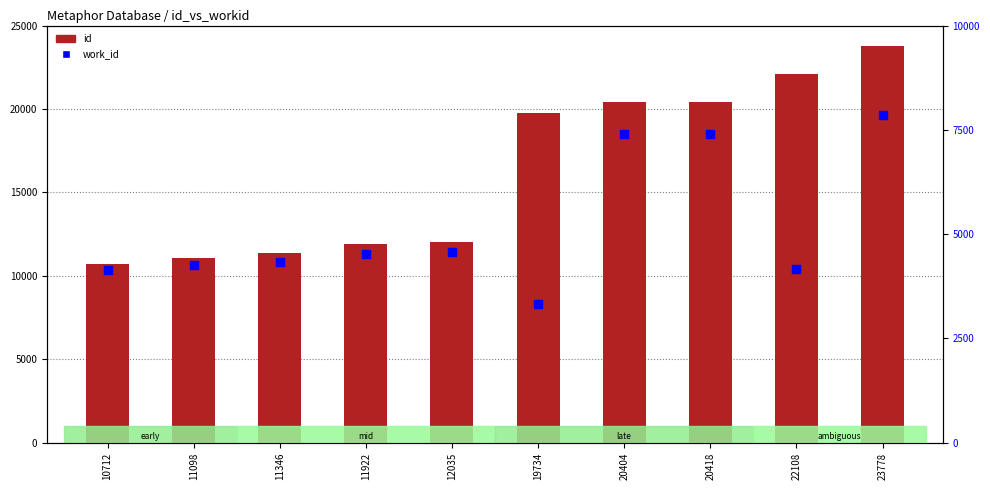

At how many categories does at least one series exceed 12098?

5